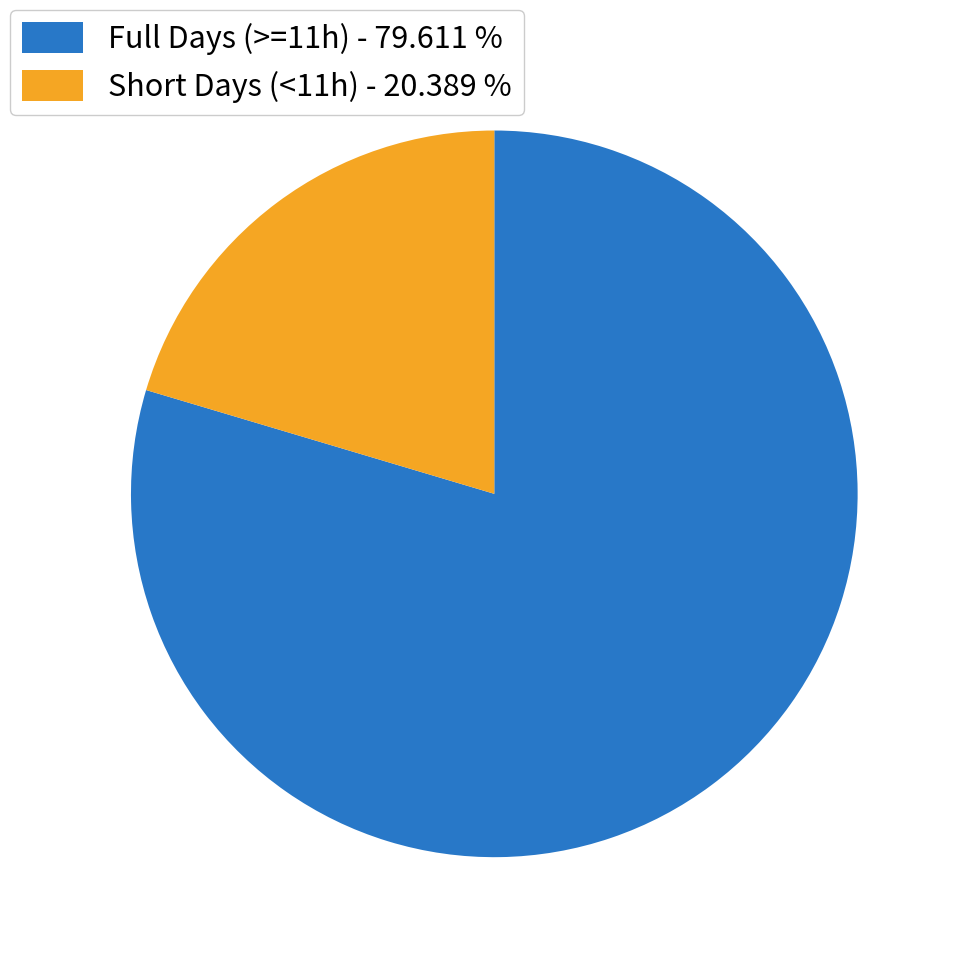

Which category has the smallest portion of the pie?

Short Days (<11h) - 20.389 %